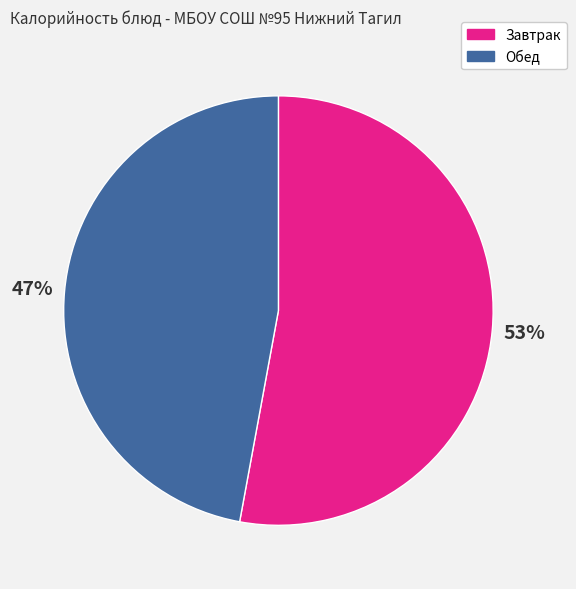

Do Обед and Завтрак together represent more than half of the pie?

Yes